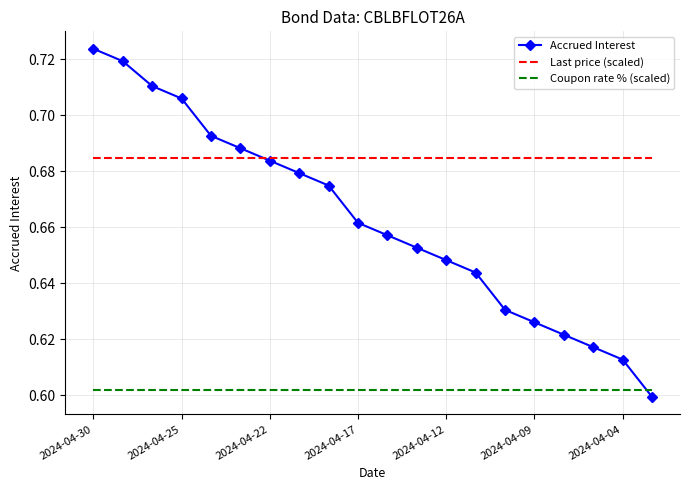

Which series has the largest total across all categories?

Last price (scaled)